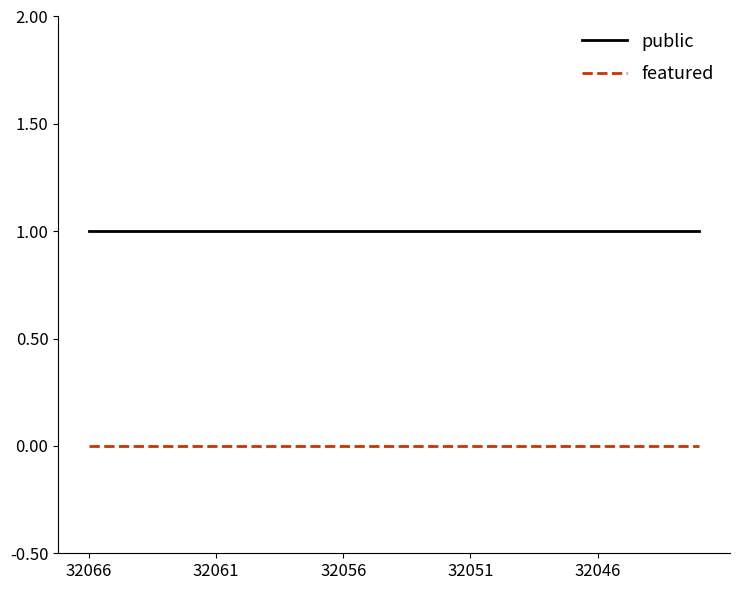

True or false: featured and public cross at least once.

False